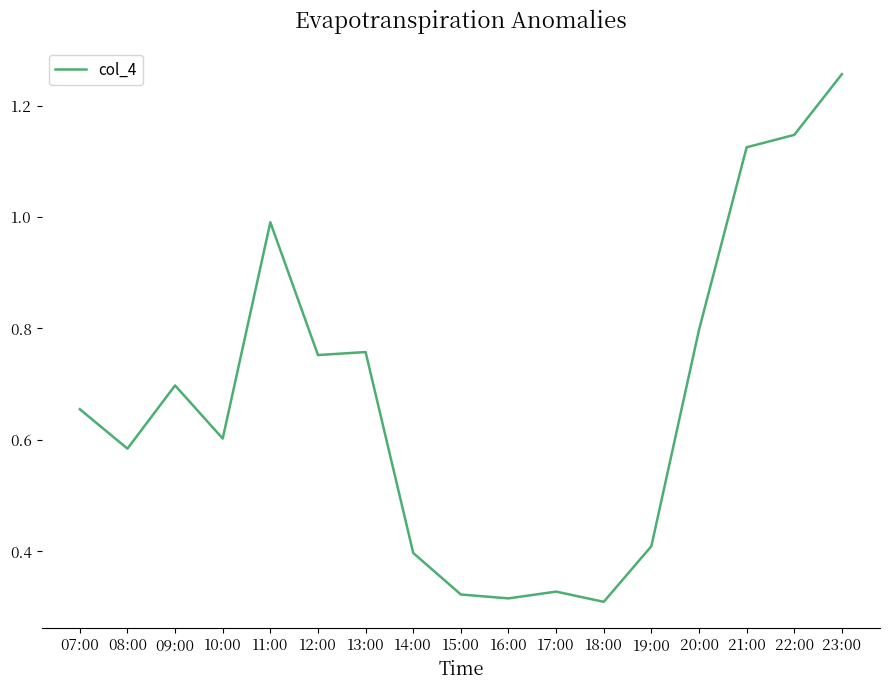

Which has a higher value, 22:00 or 16:00?

22:00